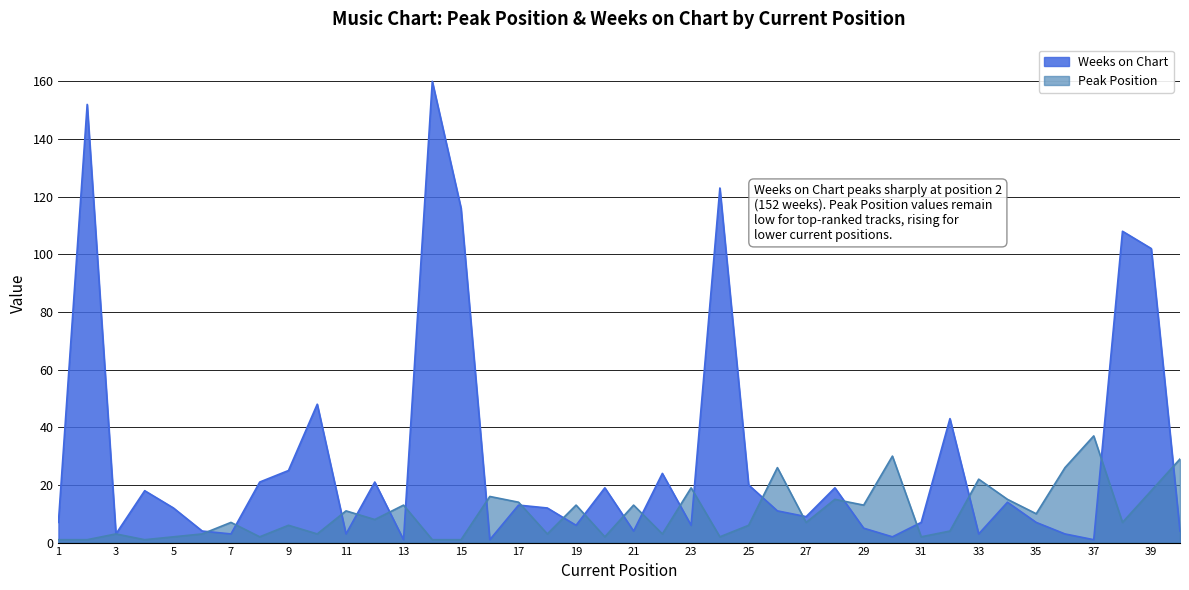

True or false: Weeks on Chart has more than 0 points higher than both neighbors.

True